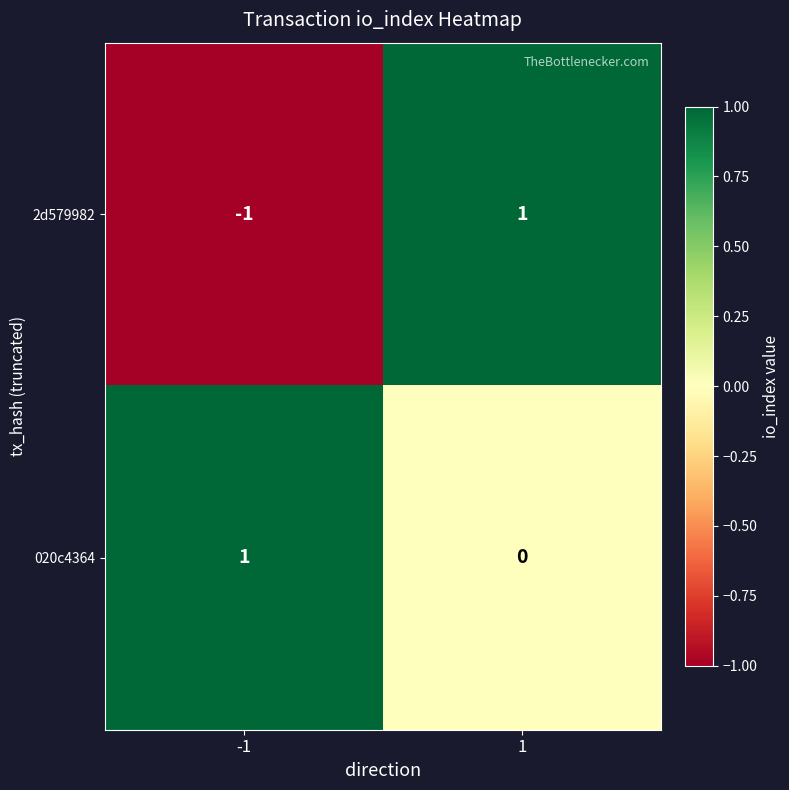

Which series has the largest range (max minus min)?

2d579982